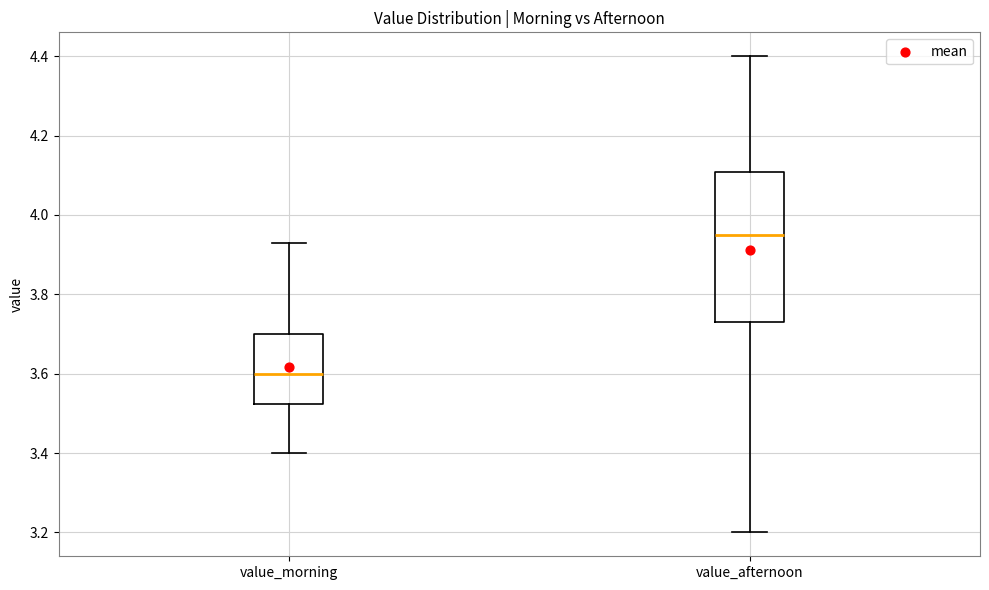

Where does the median line of the box for value_afternoon sit on the y-axis? The values are not printed on the chart, so give them approximately, as read against the axis.

3.96